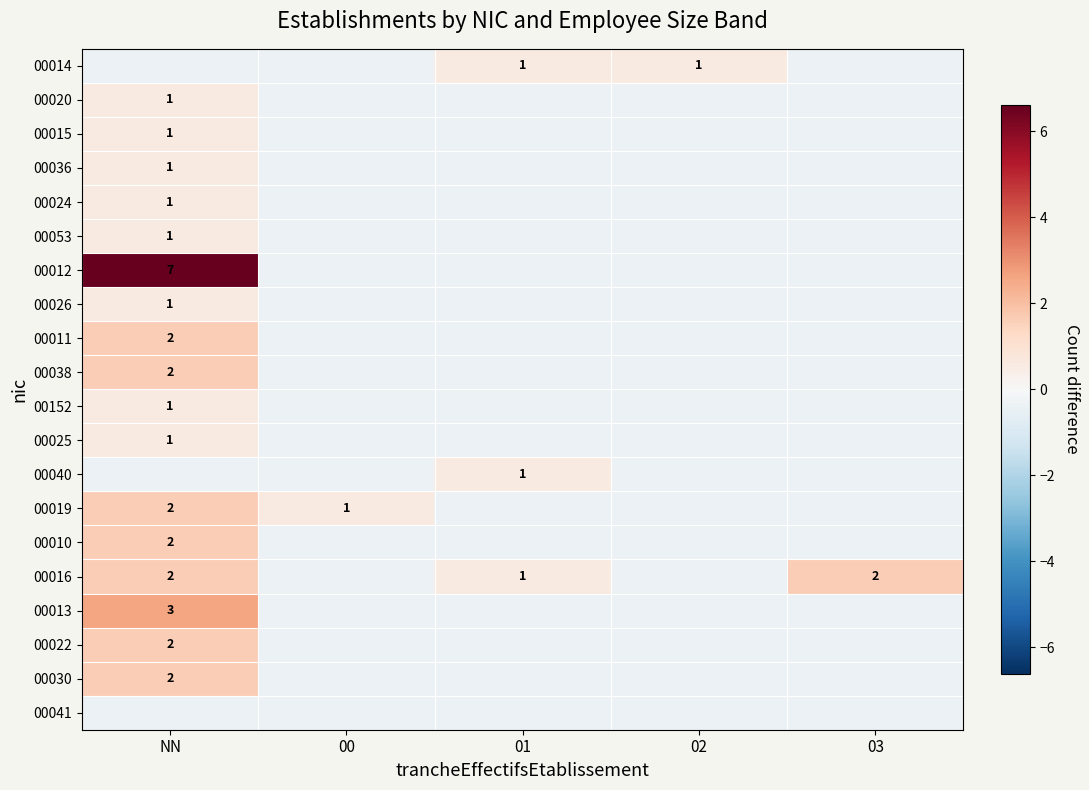

Which category has the highest value across all series?

NN